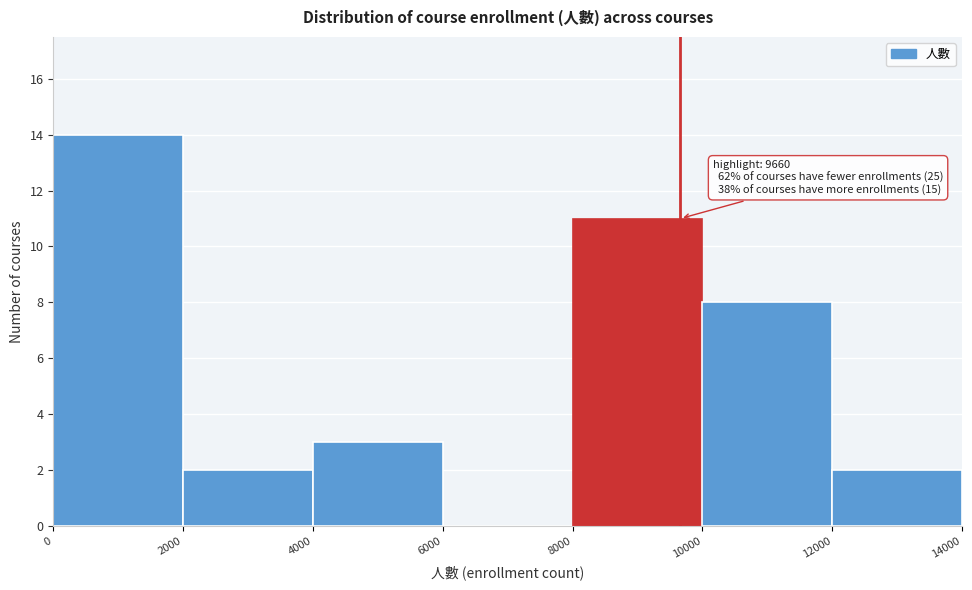

Over which range of the x-axis is the bar tallest?

0 to 2000